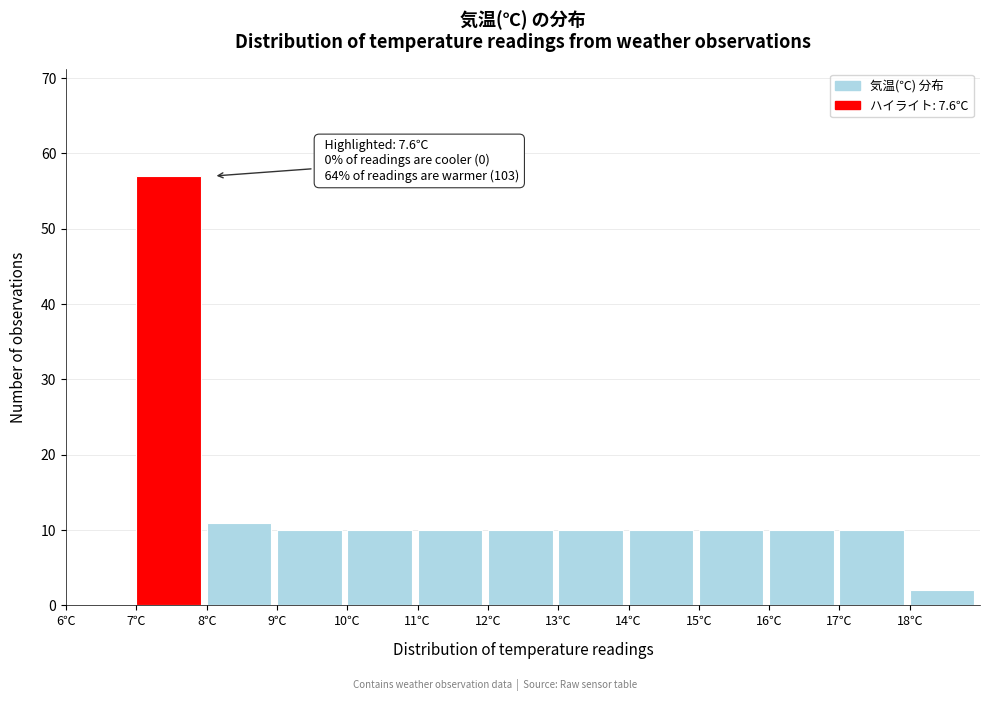

Over which range of the x-axis is the bar tallest?

7 to 8